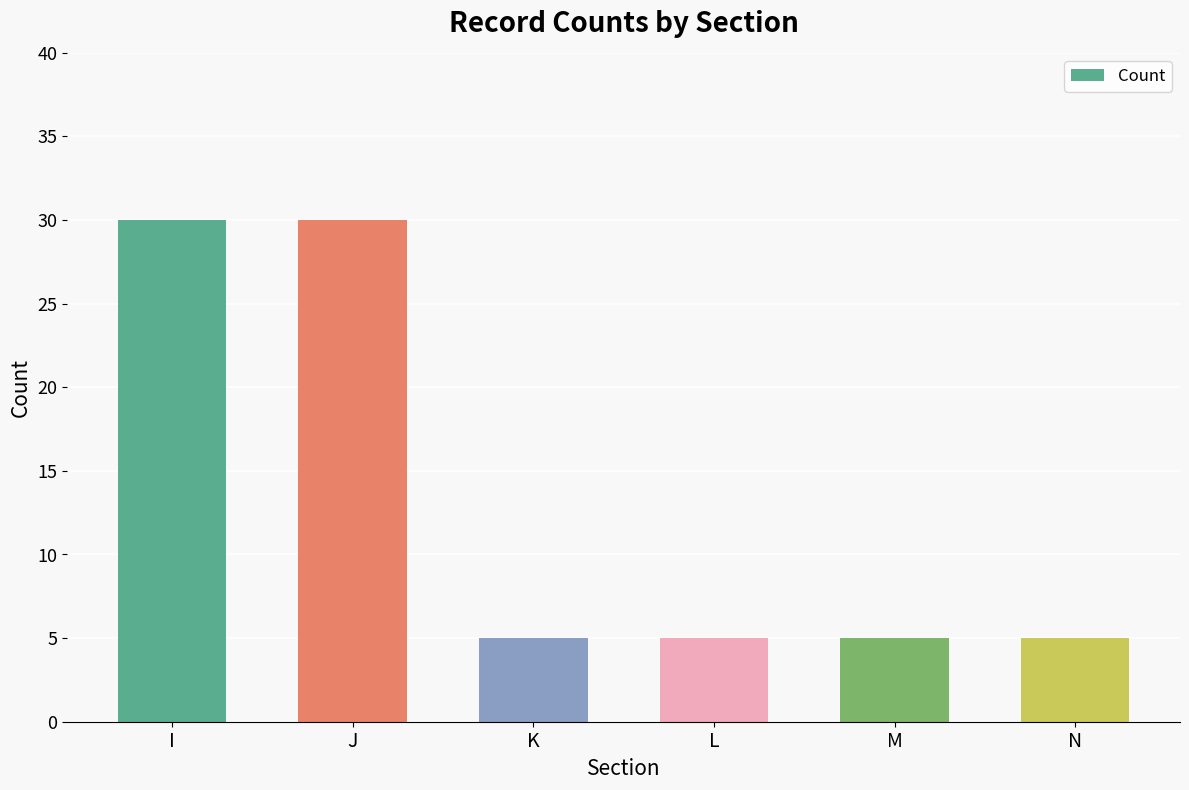

What is the smallest value displayed?

5